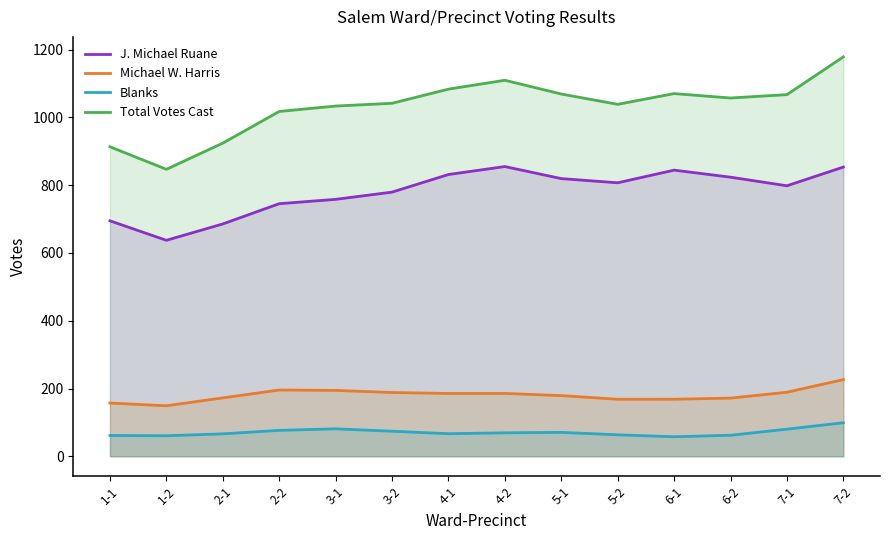

How many data points in Blanks are above 69?

7